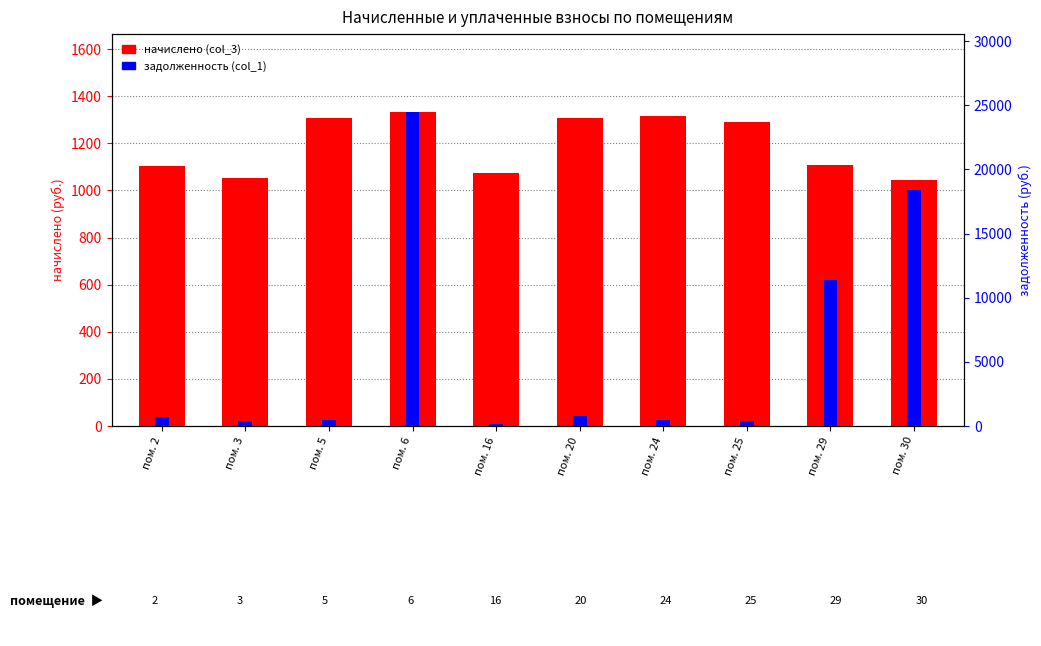

Reading left to right, list all the values displayed in this chart.

начислено (col_3): 1102.4	1054.5	1305.2	1331.0	1072.9	1305.2	1316.2	1290.5	1109.8	1043.4
задолженность (col_1): 734.9	351.5	435.1	24447.6	131.1	809.5	438.8	422.9	11413.2	18419.6